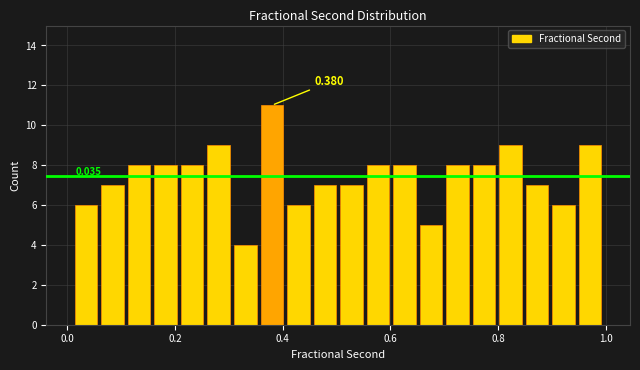

Around what value on the x-axis is the tallest bar? Give the approximate position of its centre, as read against the axis.

0.38